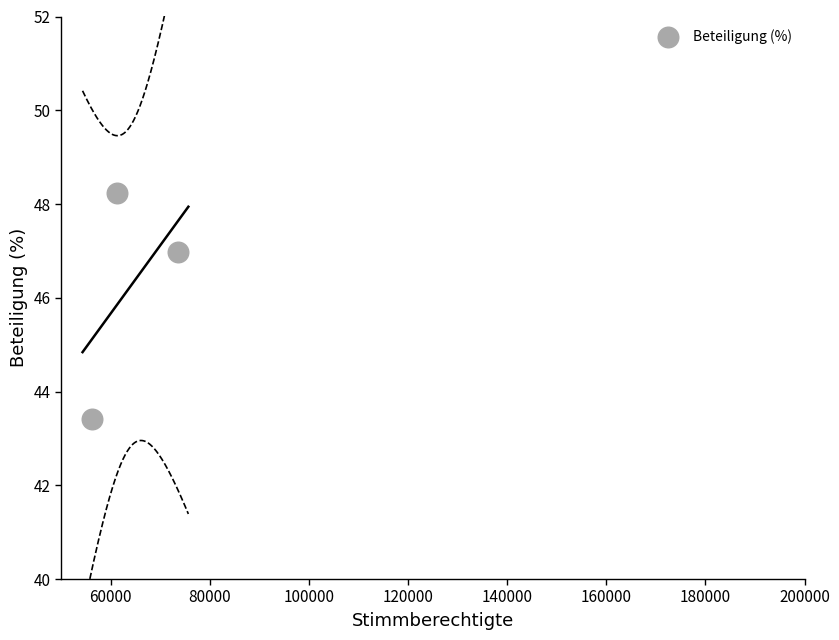

What is the average Y value?

46.2